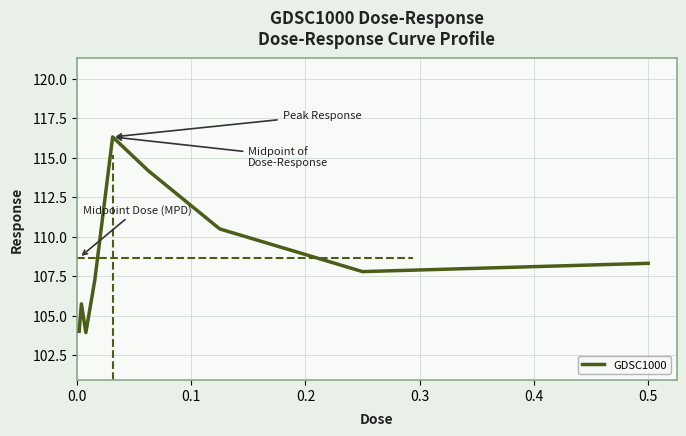

What is the smallest value displayed?

103.9